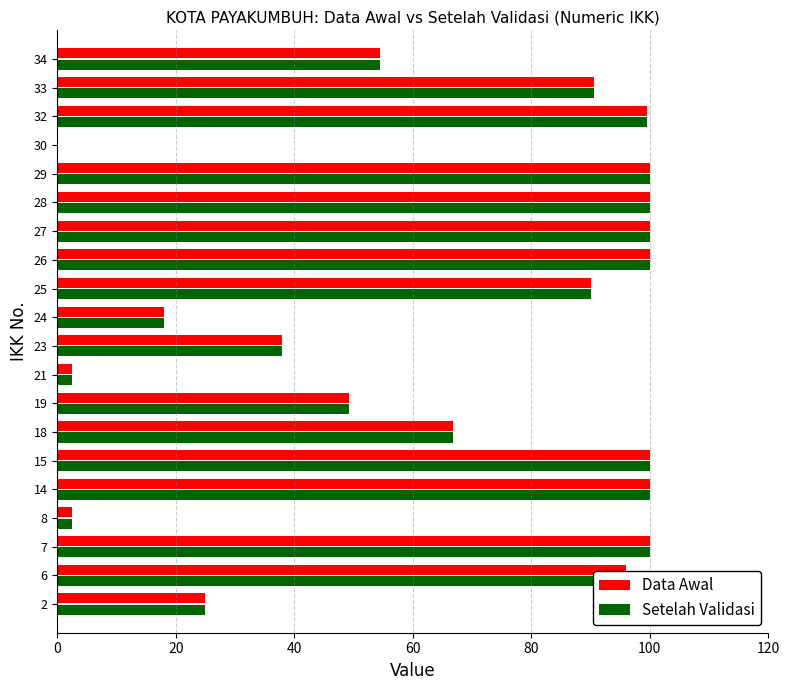

True or false: Data Awal has a value of 132.6 at 29.

False